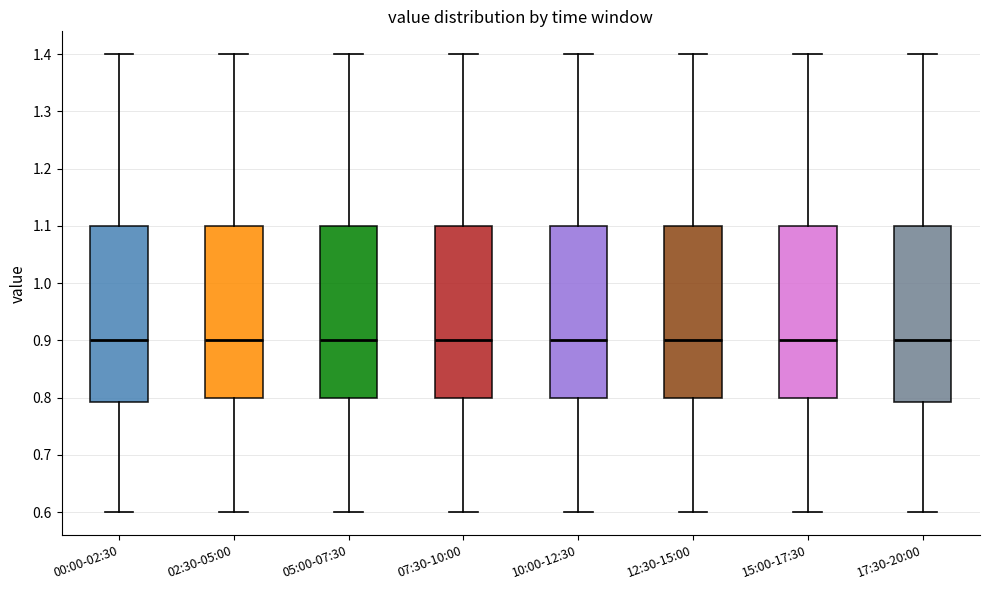

Where does the upper whisker of the box for 12:30-15:00 end on the y-axis? The values are not printed on the chart, so give them approximately, as read against the axis.

1.40